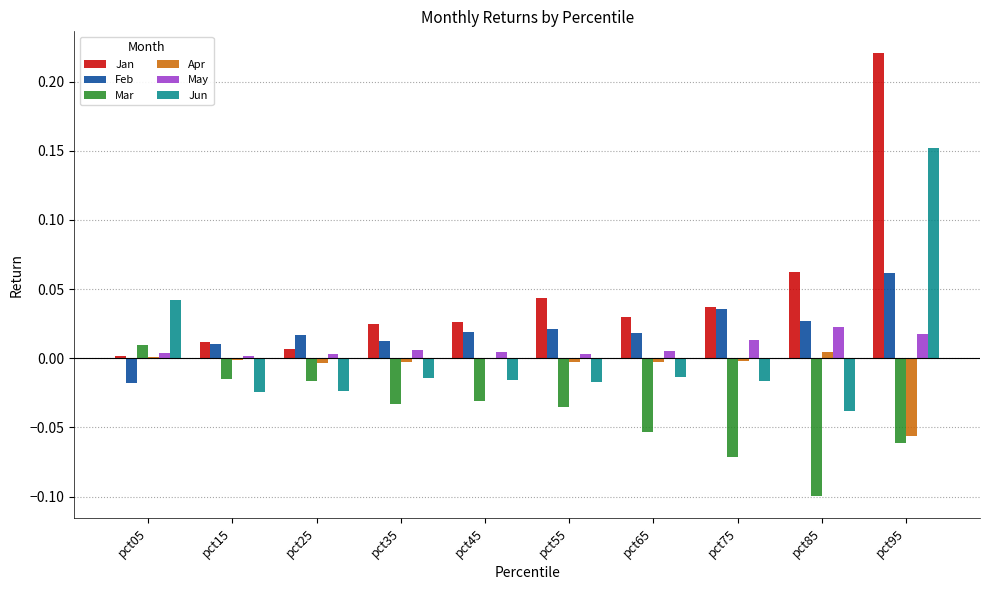

Which series changed the most between pct35 and pct85?

Mar